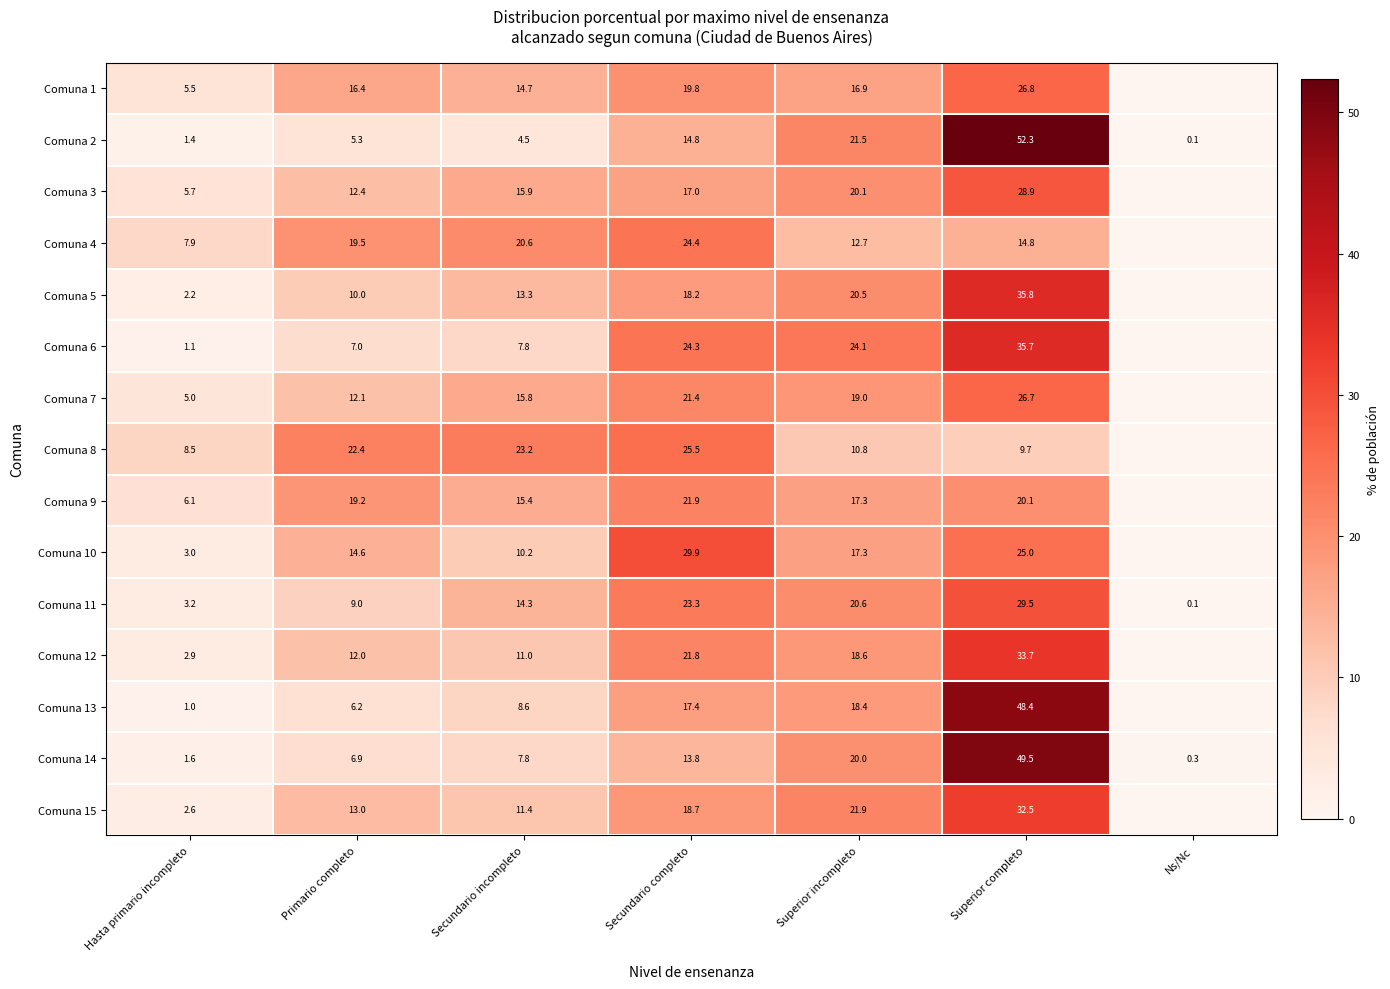

What is the average value of the Comuna 11 series?

14.3